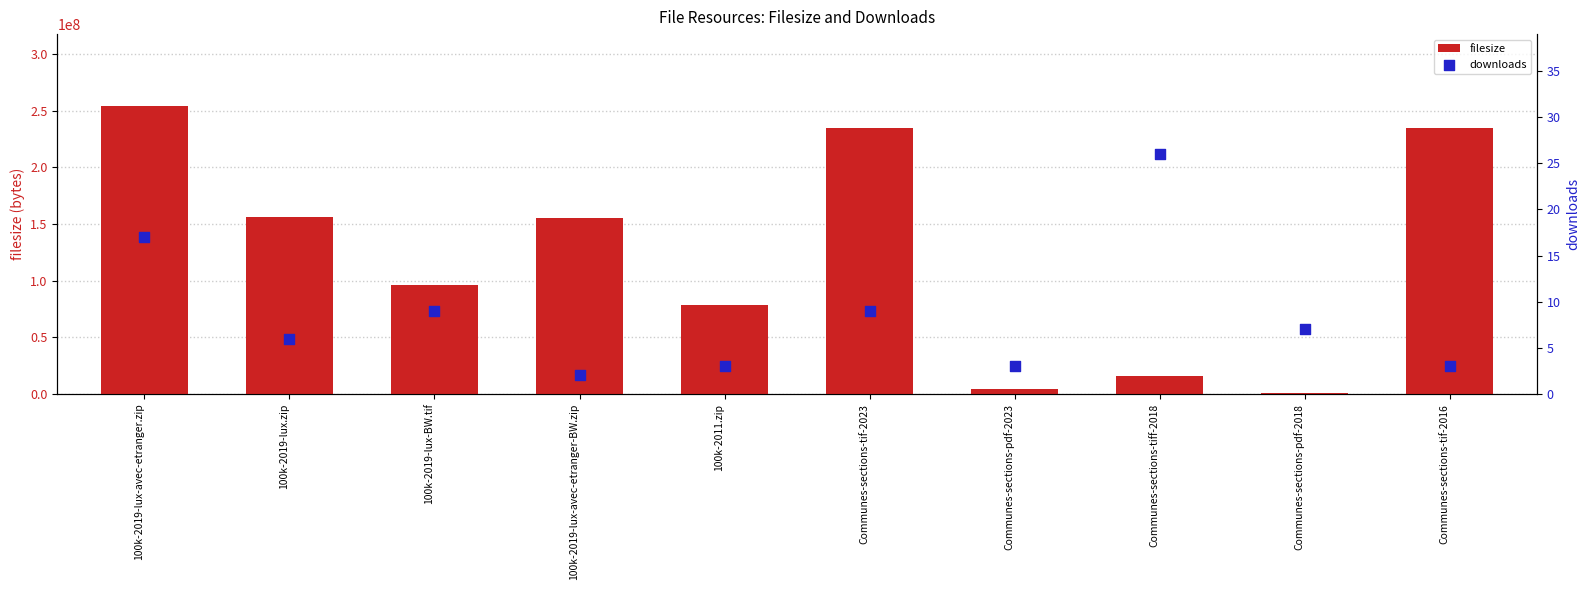

Which series has the largest total across all categories?

filesize